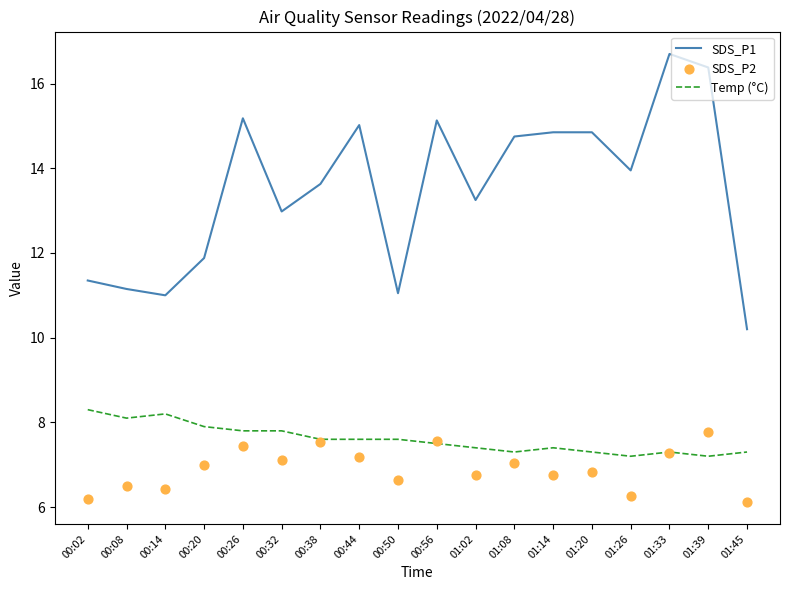

Is the value of SDS_P1 at 01:33 greater than the value of Temp (°C) at 00:38?

Yes